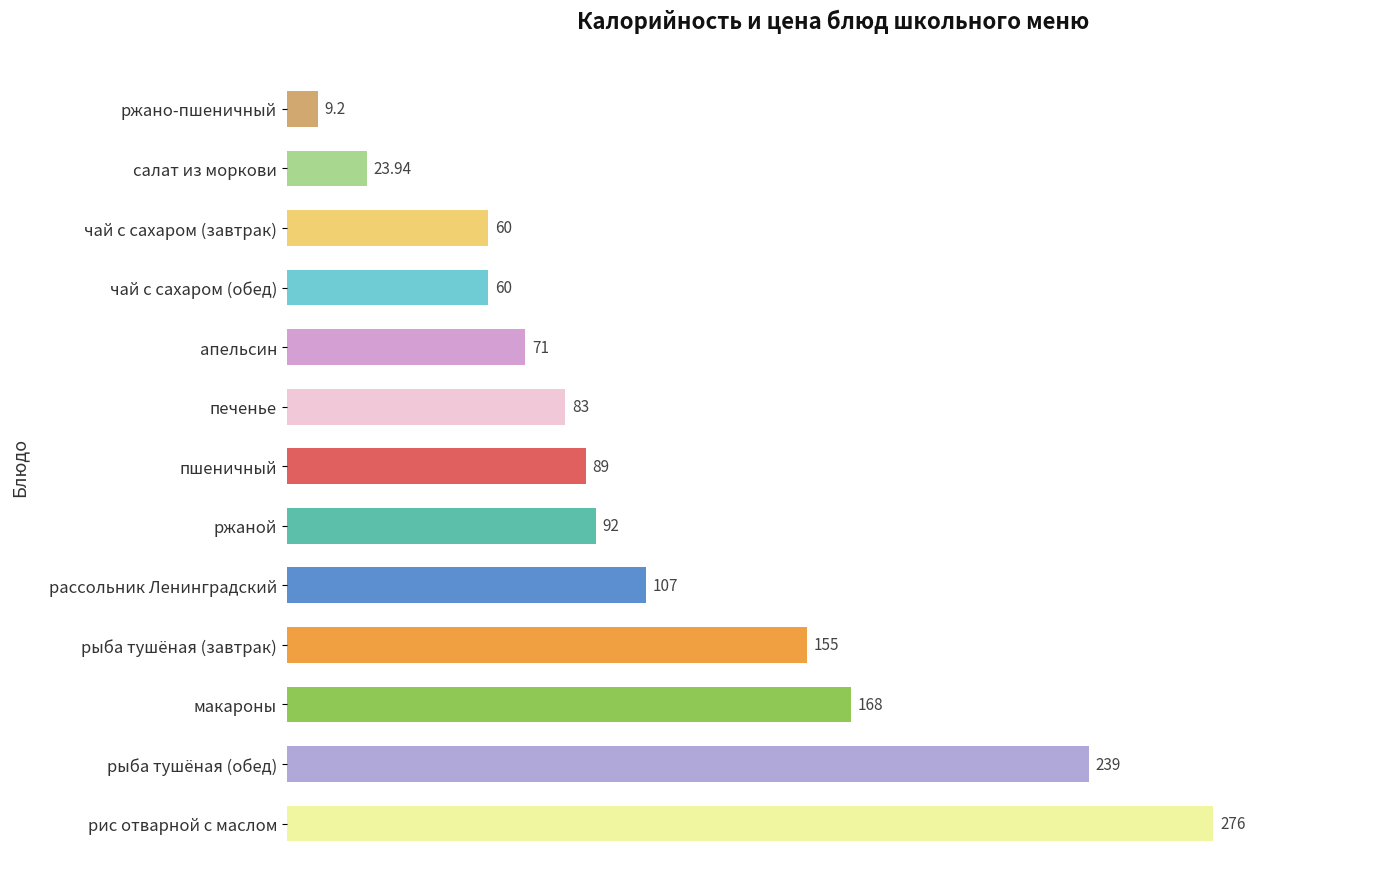

Approximately how many times larger is the value at чай с сахаром (обед) compared to рассольник Ленинградский?

0.6